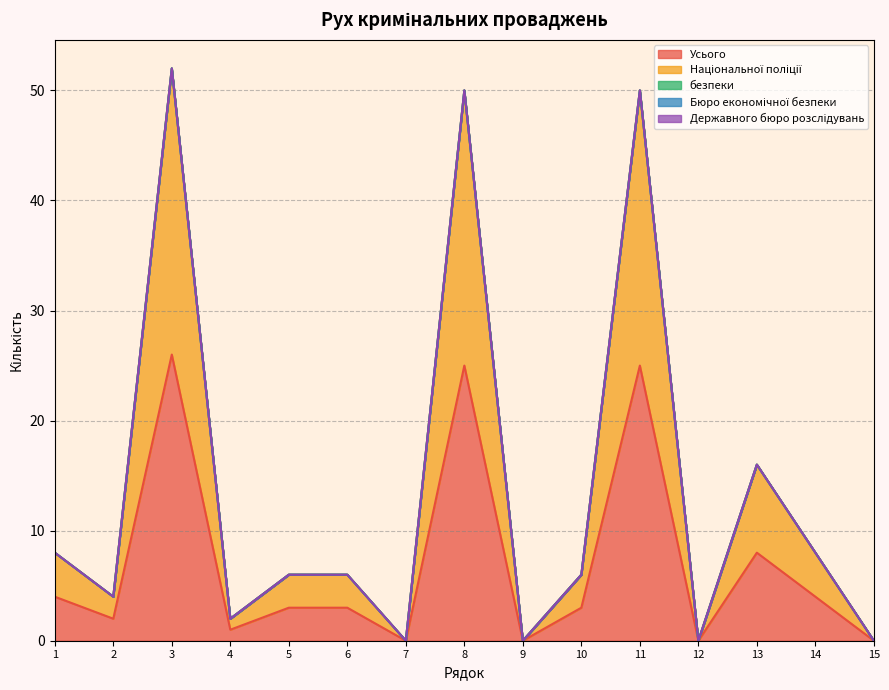

What are all the series names shown in the legend?

Усього, Національної поліції, безпеки, Бюро економічної безпеки, Державного бюро розслідувань